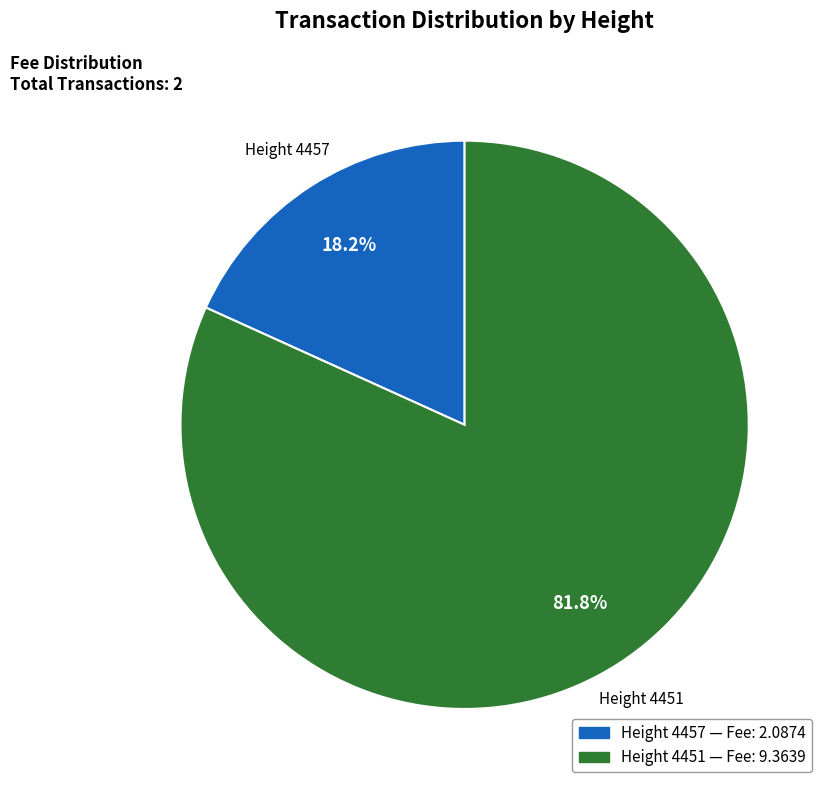

What portion of the pie excludes Height 4451?

18.2%